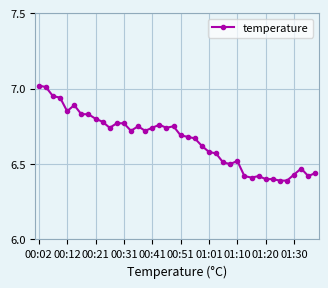

What is the difference between the maximum and second lowest values?

0.6